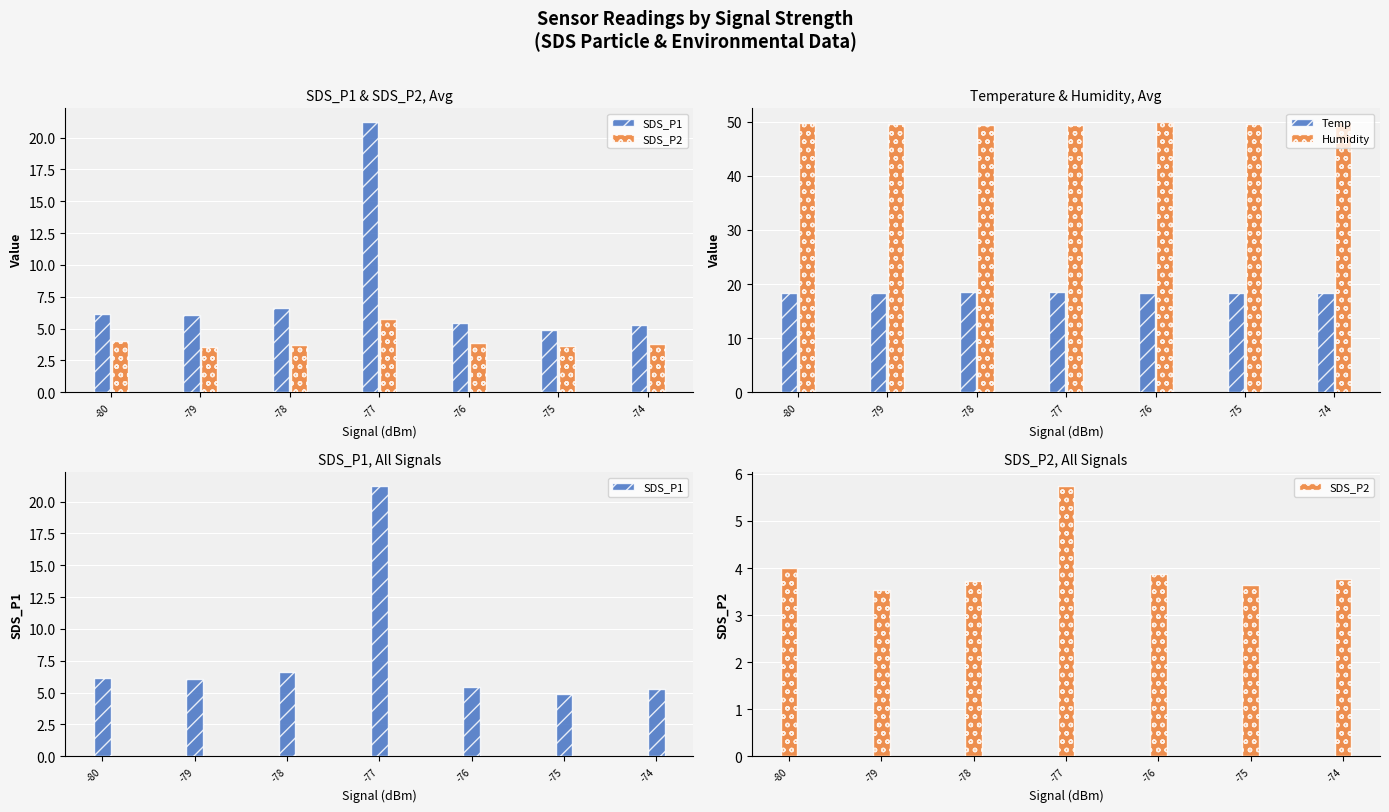

Where is Temp nearest to the value 18?

-76